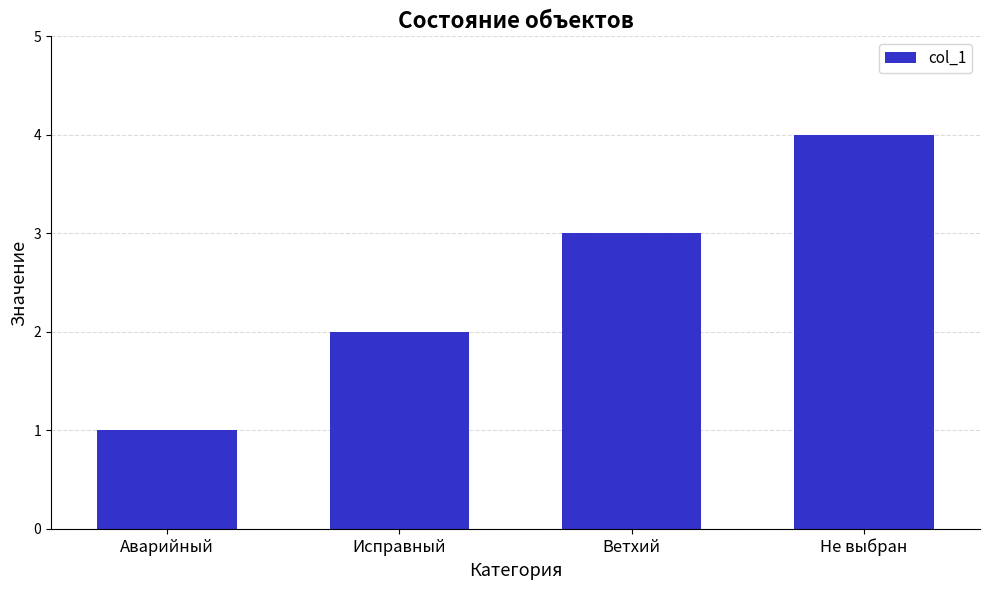

At which label is the value closest to 2?

Исправный